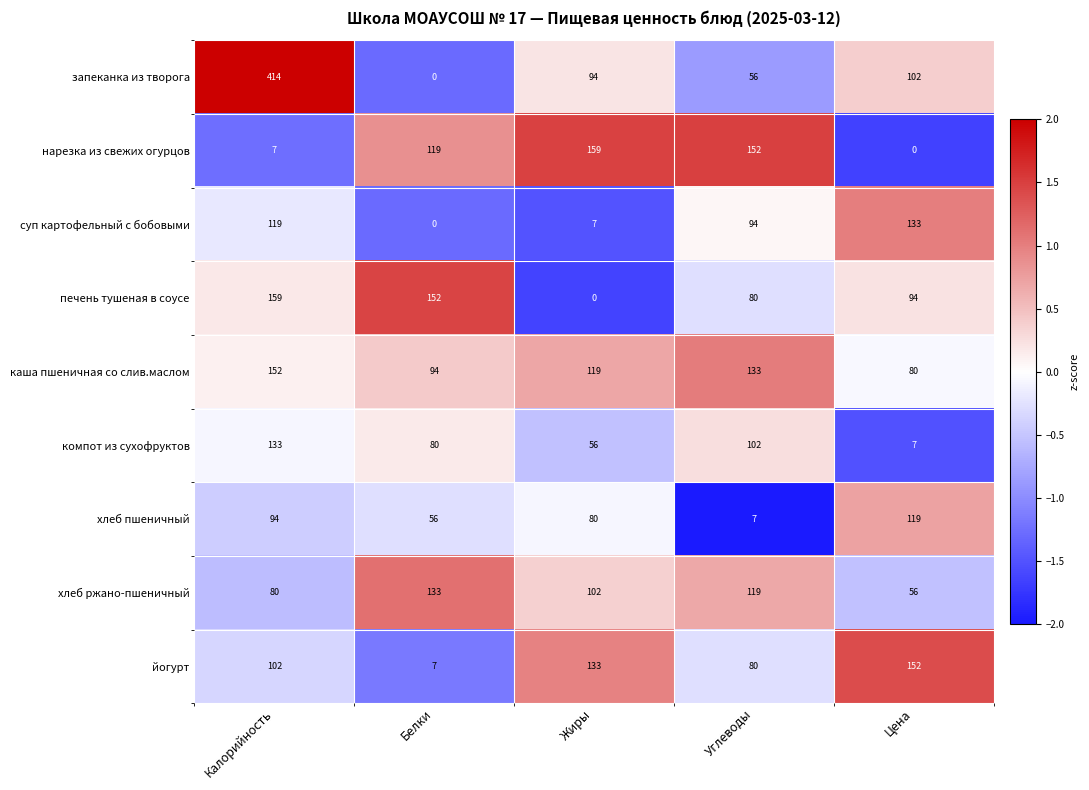

How many data points in суп картофельный с бобовыми are less than 94?

2